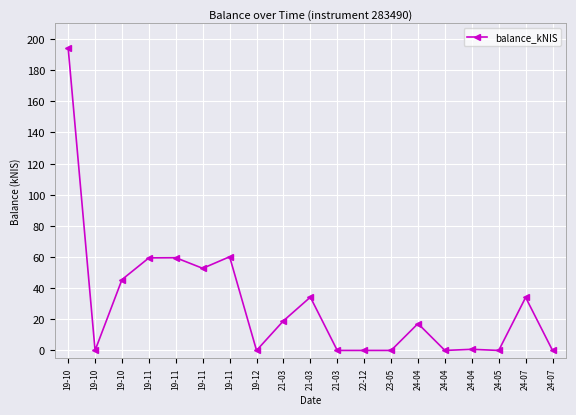

List the labels in order of value, smallest first.

19-10, 19-12, 21-03, 22-12, 23-05, 24-04, 24-05, 24-07, 24-04, 24-04, 21-03, 24-07, 21-03, 19-10, 19-11, 19-11, 19-11, 19-11, 19-10